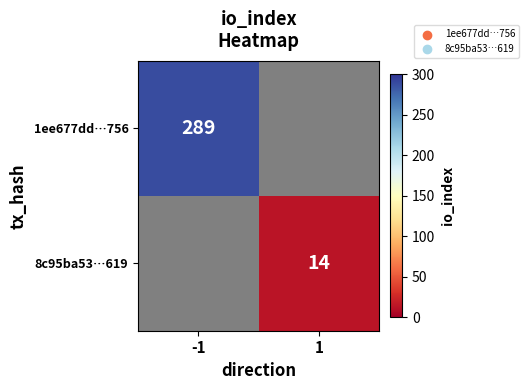

Which label corresponds to the largest value in the chart?

-1